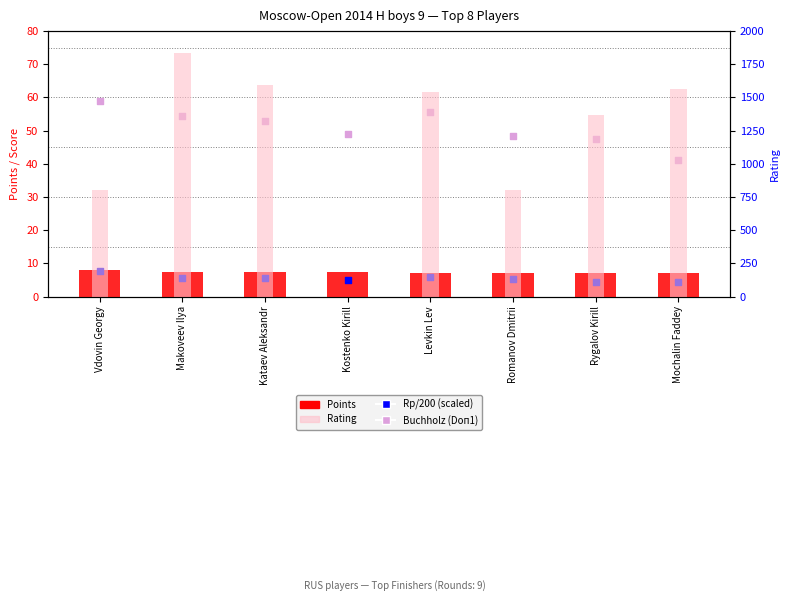

What are all the series names shown in the legend?

Points, Rp/200 (scaled), Buchholz (Doп1), Rating